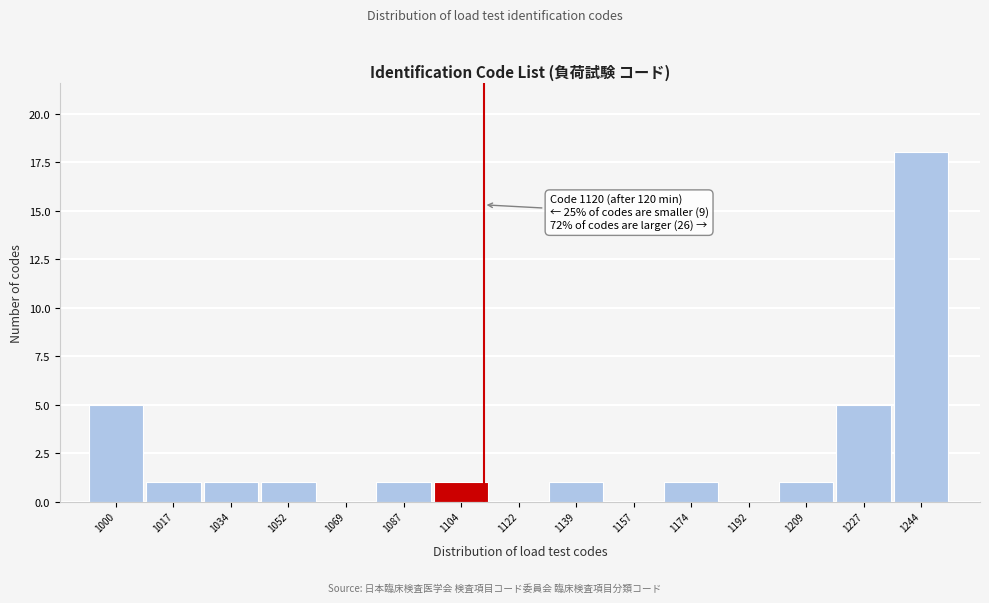

Reading left to right, what are all the values shown in this chart?

1000=5	1017=1	1034=1	1052=1	1069=0	1087=1	1104=1	1122=0	1139=1	1157=0	1174=1	1192=0	1209=1	1227=5	1244=18